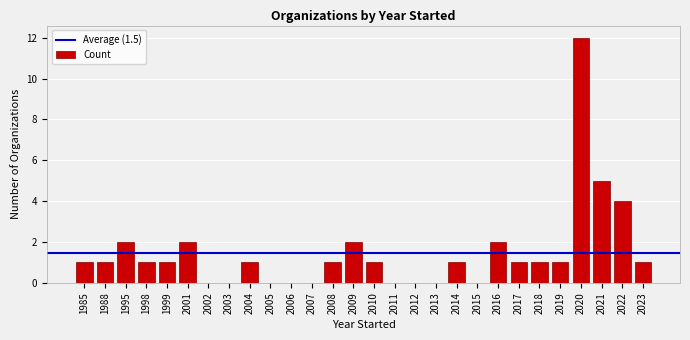

Reading left to right, list all the values displayed in this chart.

1985=1	1988=1	1995=2	1998=1	1999=1	2001=2	2002=0	2003=0	2004=1	2005=0	2006=0	2007=0	2008=1	2009=2	2010=1	2011=0	2012=0	2013=0	2014=1	2015=0	2016=2	2017=1	2018=1	2019=1	2020=12	2021=5	2022=4	2023=1